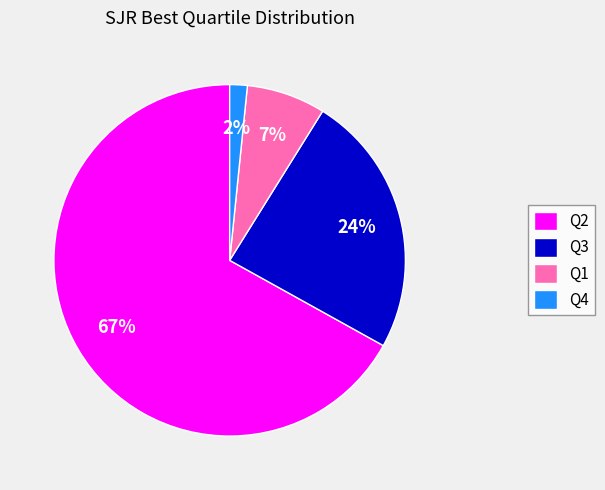

Between Q2 and Q3, which is larger?

Q2